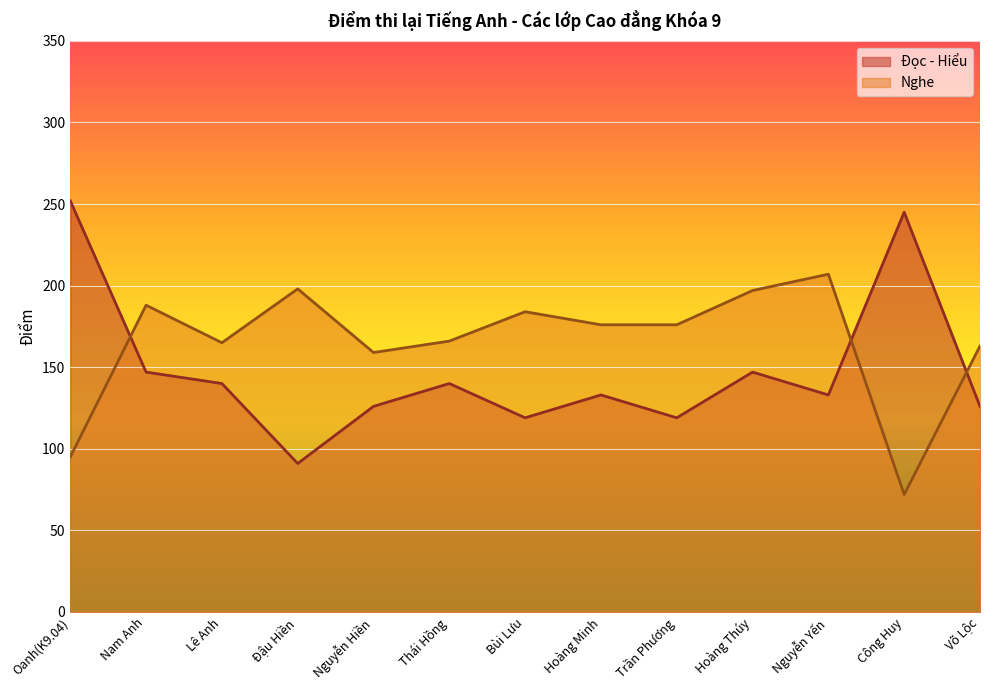

Which series has the largest range (max minus min)?

Đọc - Hiểu